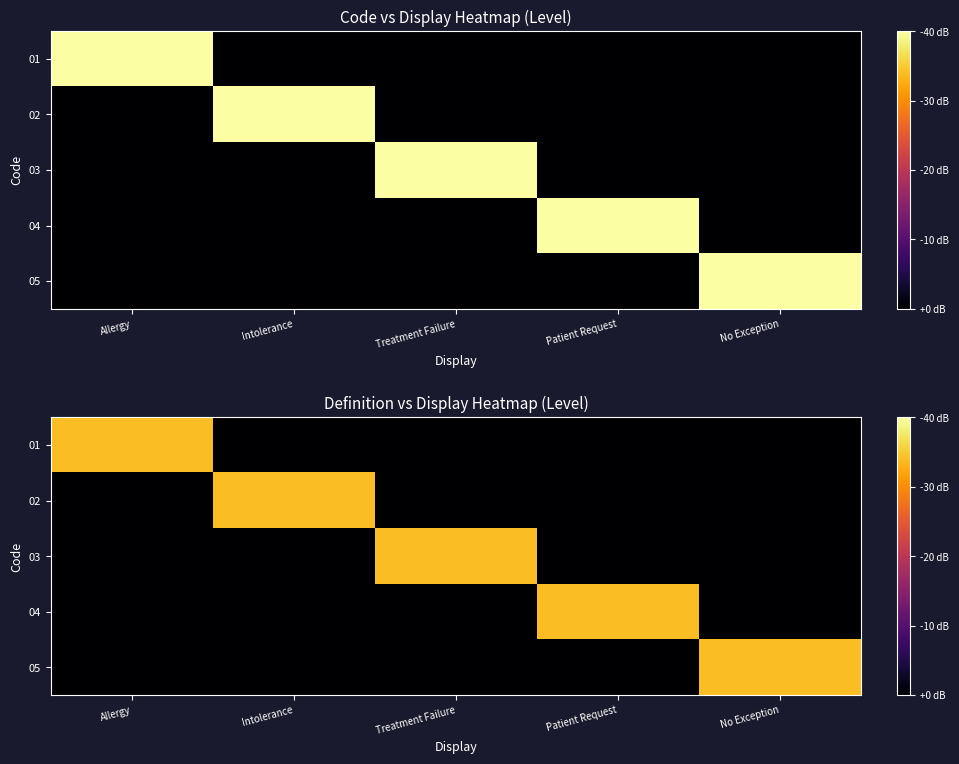

The 01 series shows 0.6 at Treatment Failure. True or false?

False